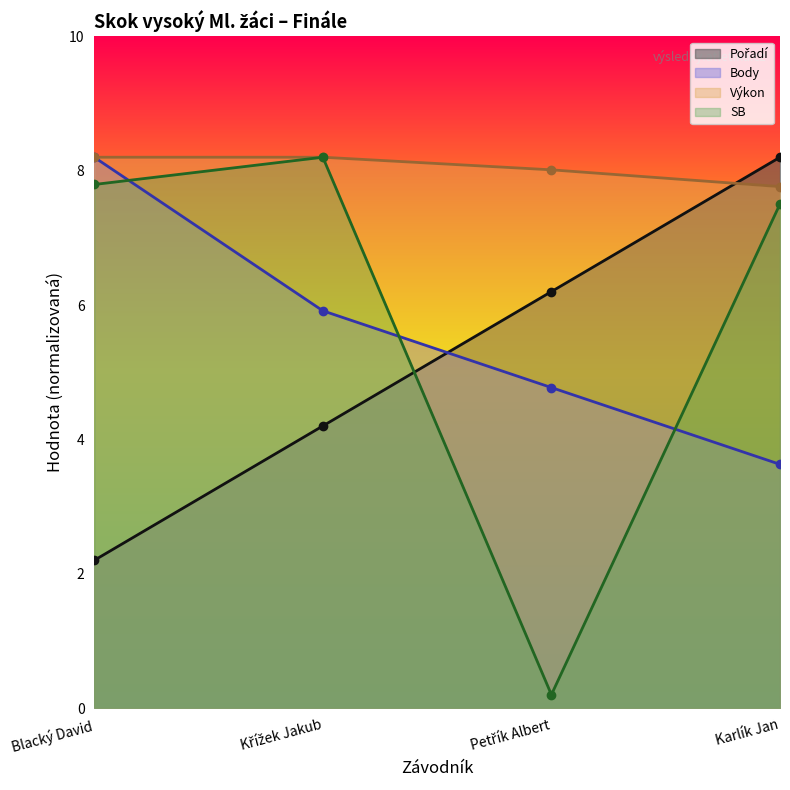

True or false: Výkon and SB cross at least once.

False